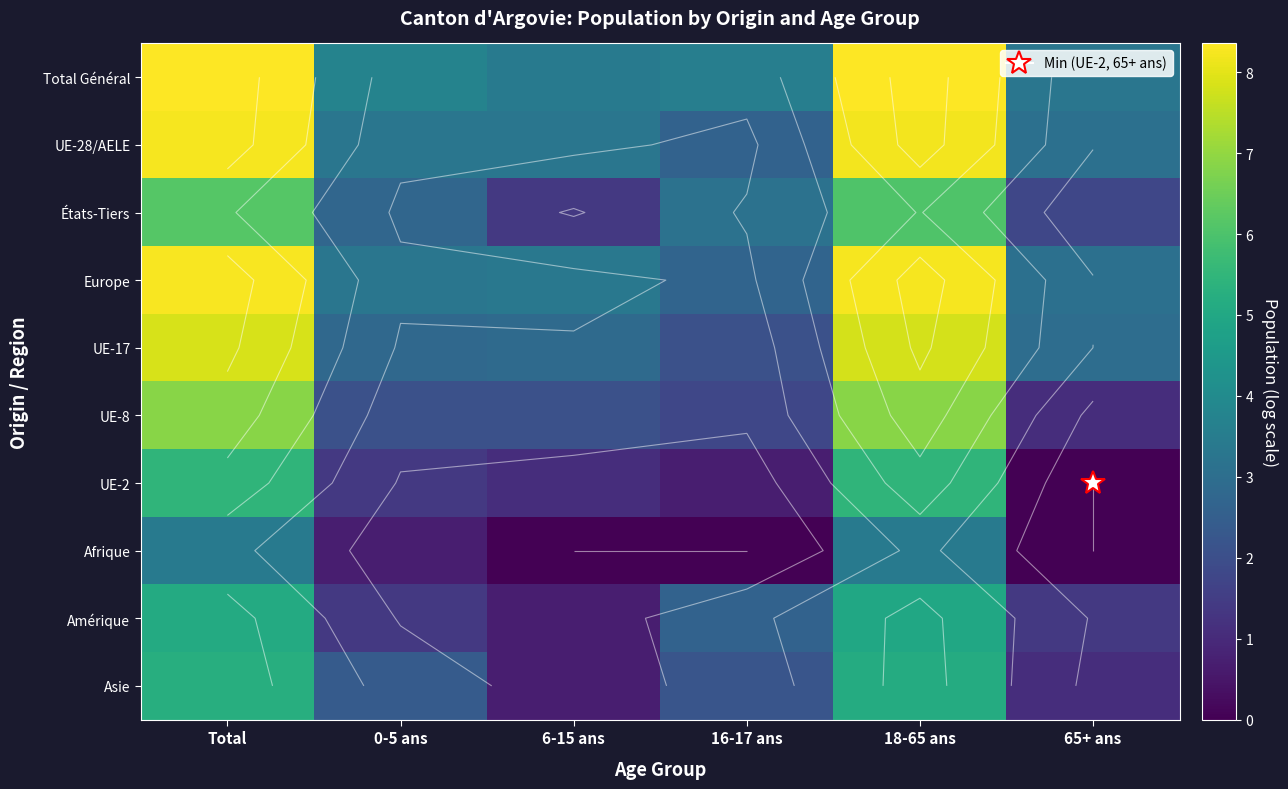

Is it true that Asie equals 5.2 at Total?

True